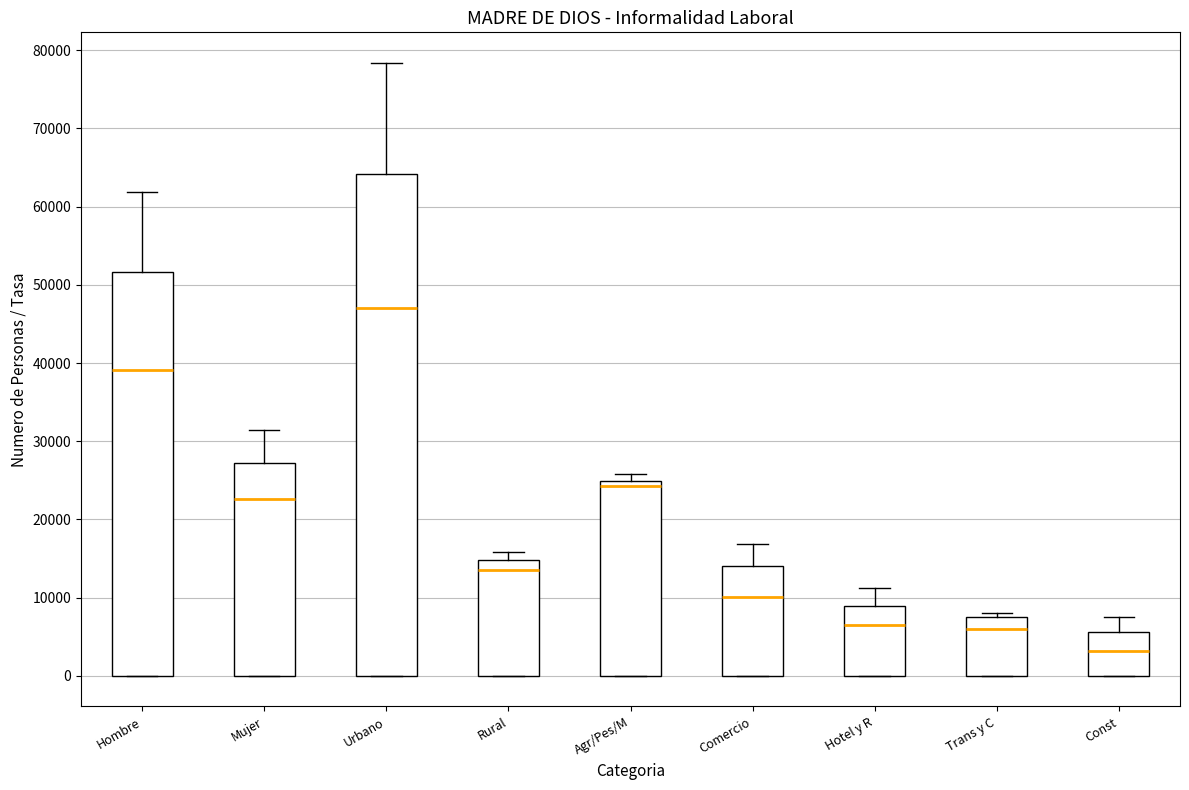

Reading left to right, read every box against the y-axis: the position of its median line, the range the box covers, and the ends of its whiskers. The values are not printed on the chart, so give them approximately, as read against the axis.

Hombre: median 39000, box 0 to 52000, whiskers 0 to 62000
Mujer: median 23000, box 0 to 27000, whiskers 0 to 31000
Urbano: median 47000, box 0 to 64000, whiskers 0 to 78000
Rural: median 14000, box 0 to 15000, whiskers 0 to 16000
Agr/Pes/M: median 24000, box 0 to 25000, whiskers 0 to 26000
Comercio: median 10000, box 0 to 14000, whiskers 0 to 17000
Hotel y R: median 7000, box 0 to 9000, whiskers 0 to 11000
Trans y C: median 6000, box 0 to 7000, whiskers 0 to 8000
Const: median 3000, box 0 to 6000, whiskers 0 to 7000